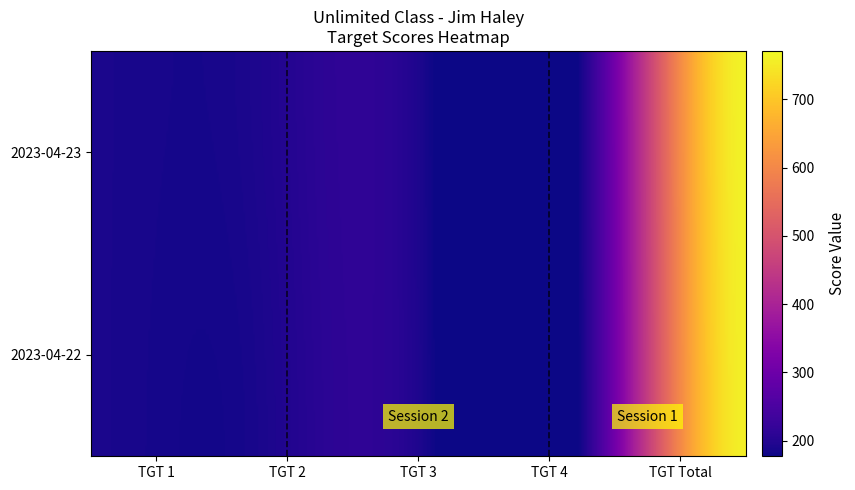

At which label does Date 2023-04-23 first exceed 192?

TGT Total